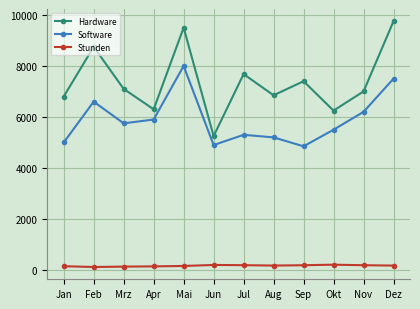

What are all the series names shown in the legend?

Hardware, Software, Stunden